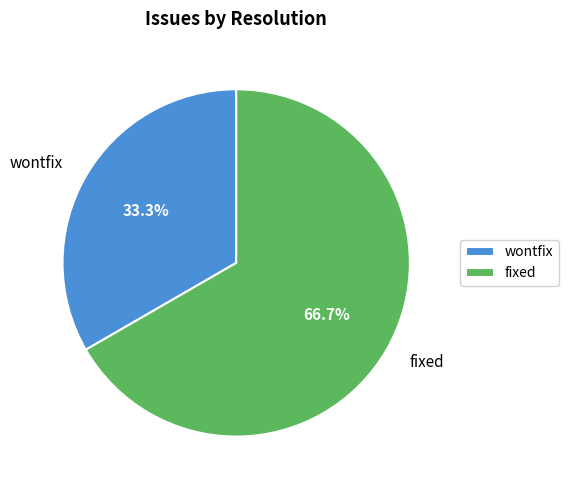

How many segments does this pie chart have?

2